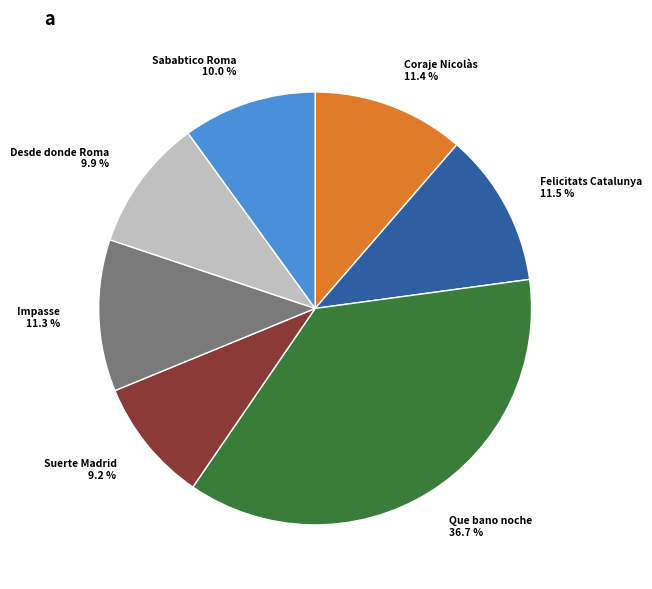

What is the largest slice in the pie chart?

Que bano noche 36.7 %